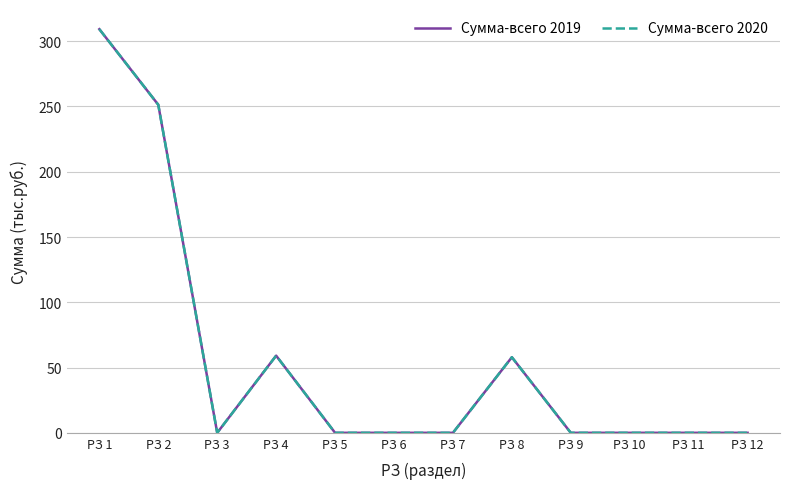

What is the difference between the maximum and minimum values in the Сумма-всего 2020 series?

309.2